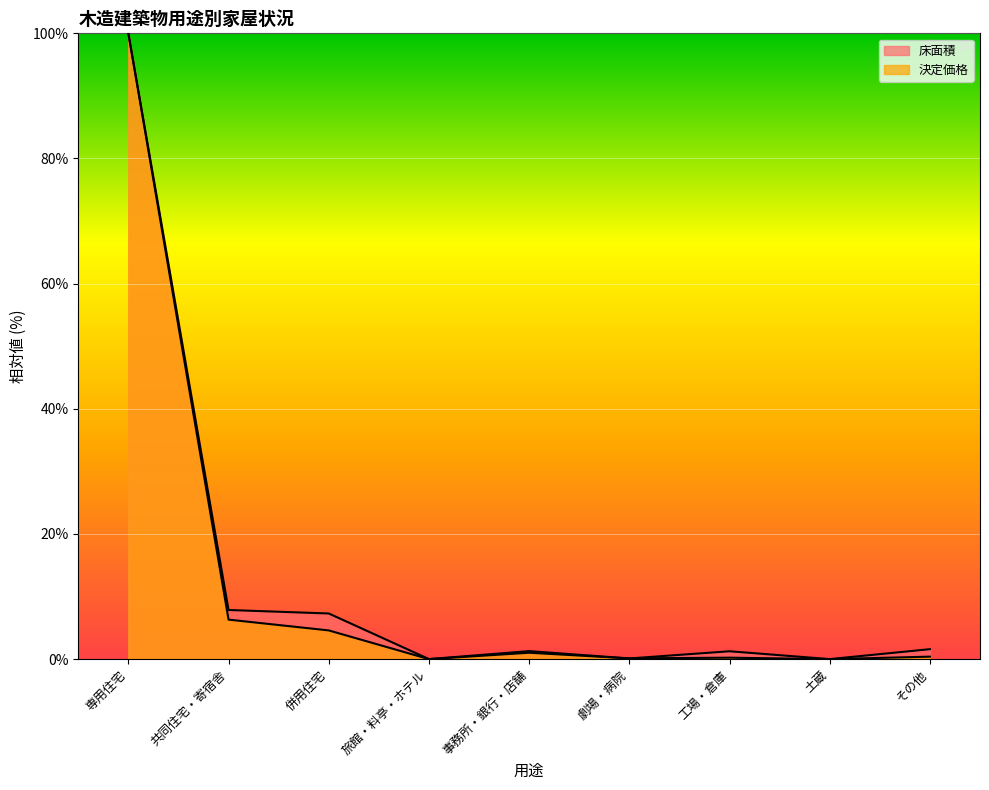

The 決定価格 series shows 0.2 at 劇場・病院. True or false?

False